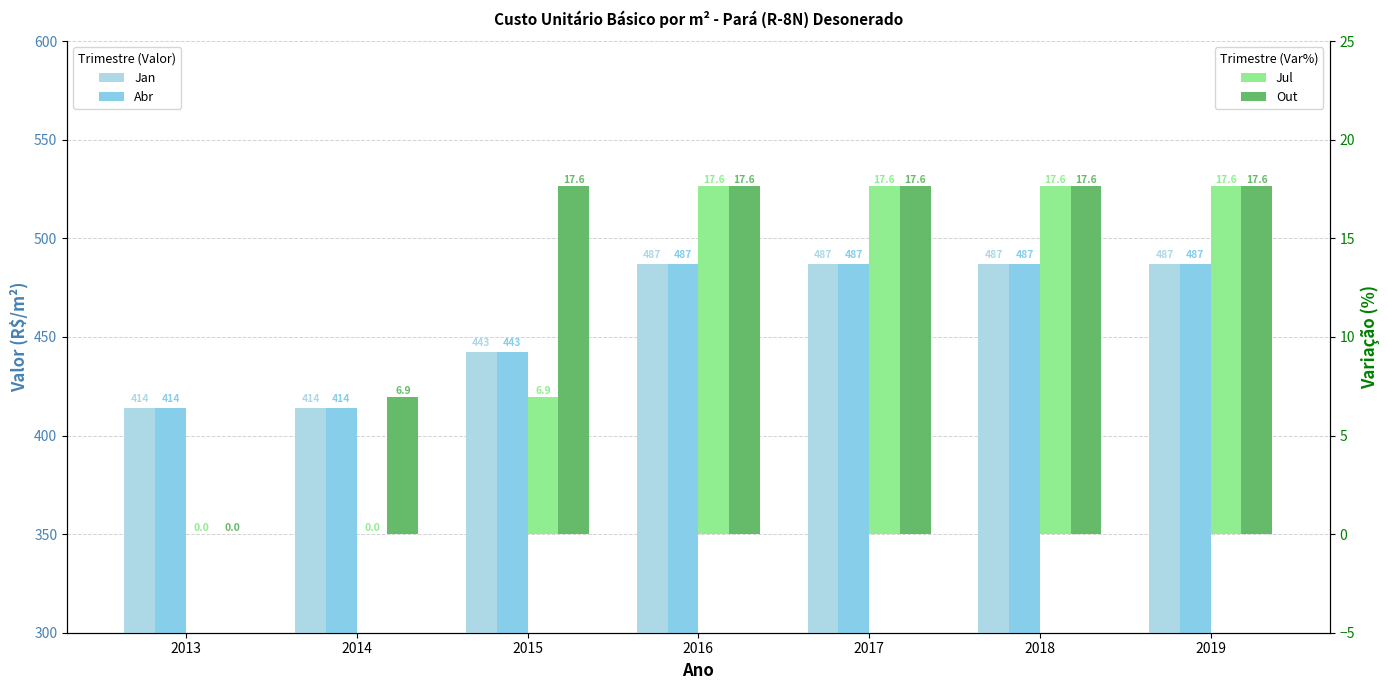

What is the lowest value of the Jan series?

413.9